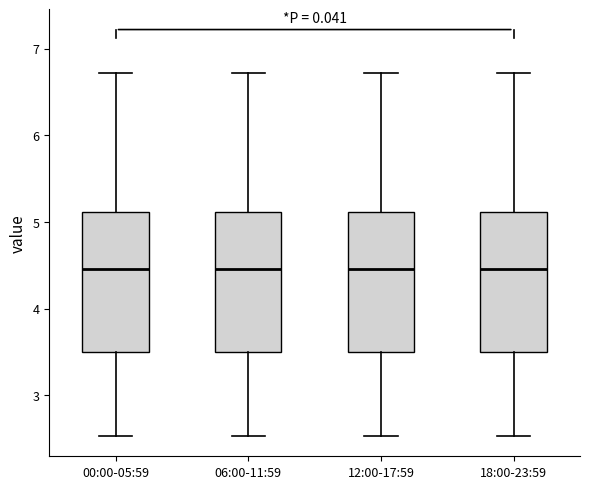

Reading left to right, transcribe this box plot: for each box, give where its median line is, the range the box spans, and where its two whiskers end, as read against the y-axis. The values are not printed on the chart, so give them approximately, as read against the axis.

00:00-05:59: median 4.5, box 3.5 to 5.1, whiskers 2.5 to 6.7
06:00-11:59: median 4.5, box 3.5 to 5.1, whiskers 2.5 to 6.7
12:00-17:59: median 4.5, box 3.5 to 5.1, whiskers 2.5 to 6.7
18:00-23:59: median 4.5, box 3.5 to 5.1, whiskers 2.5 to 6.7